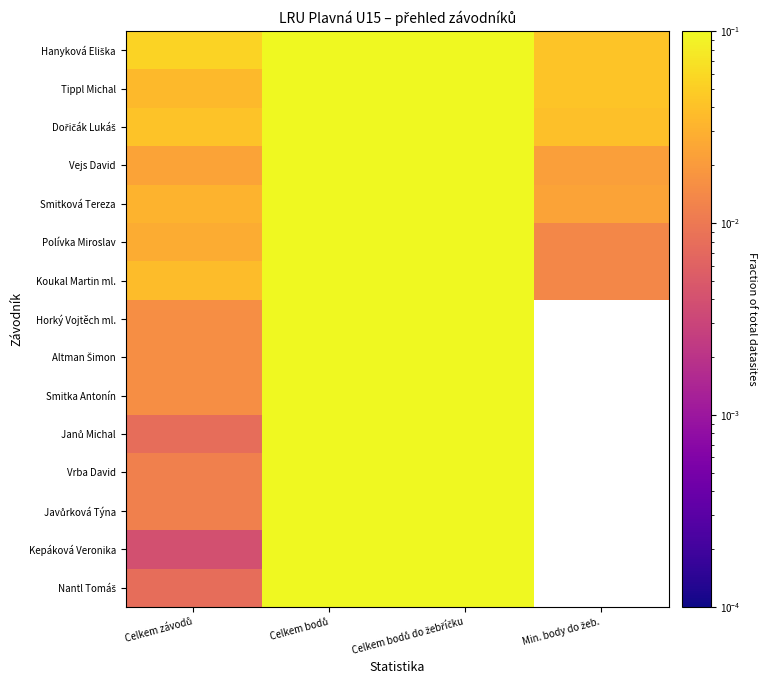

At which category is the sum across all series the highest?

Celkem bodů